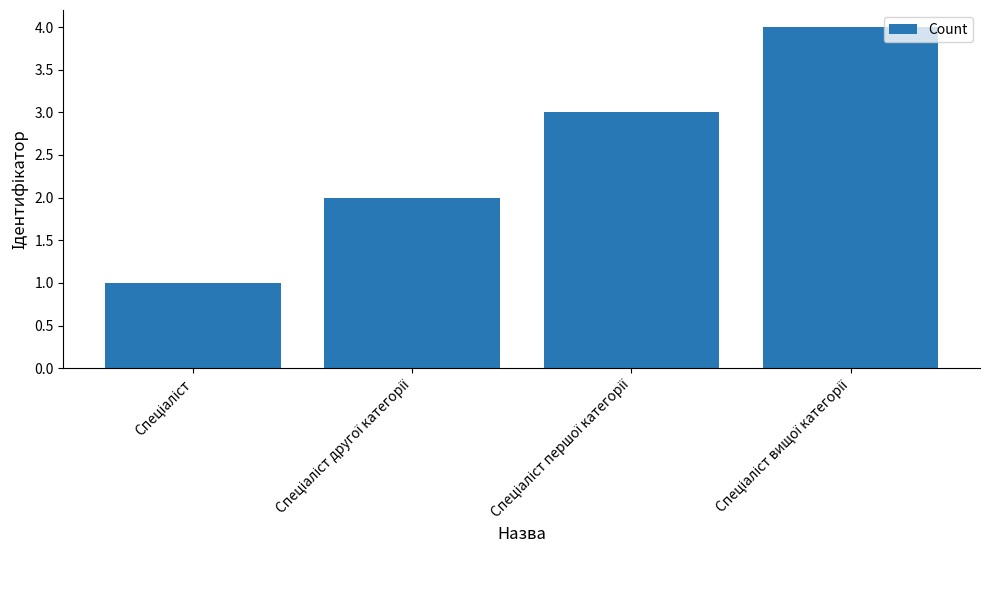

What is the difference between the second highest and minimum values?

2